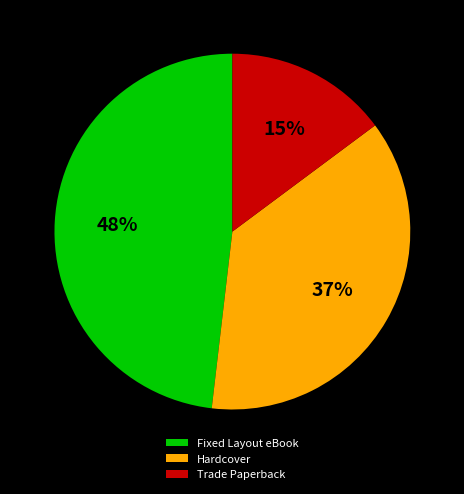

Is there any slice that represents more than half of the pie?

No